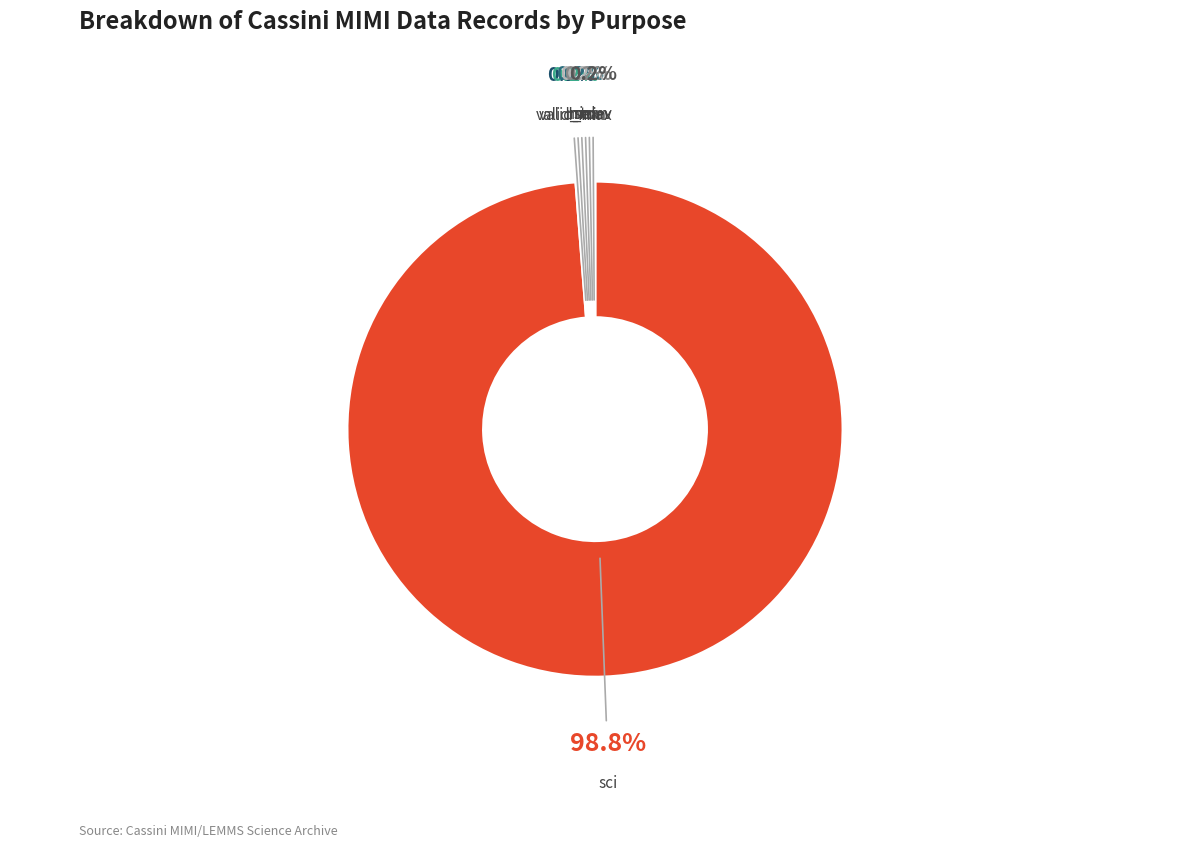

To the nearest percent, what is the difference between the largest and smallest slice percentages?

99%